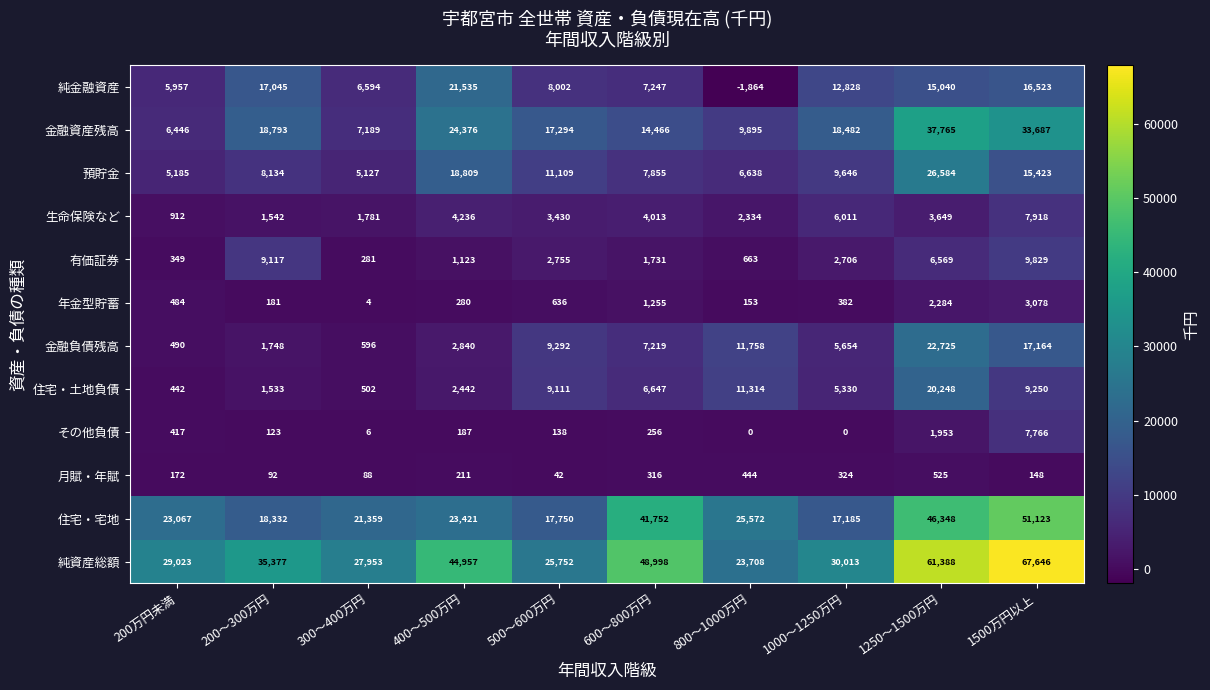

What is the total value across all series at 500～600万円?

105311